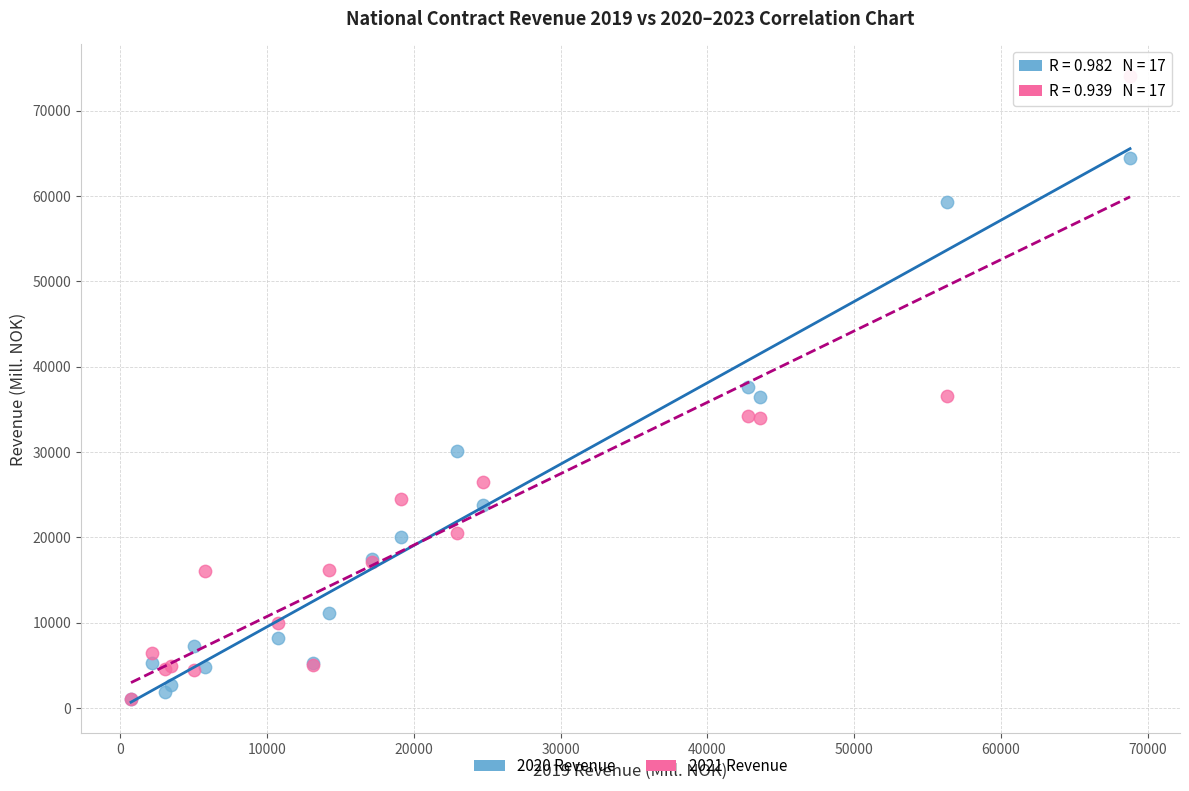

What are all the series names shown in the legend?

2020 Revenue, 2021 Revenue